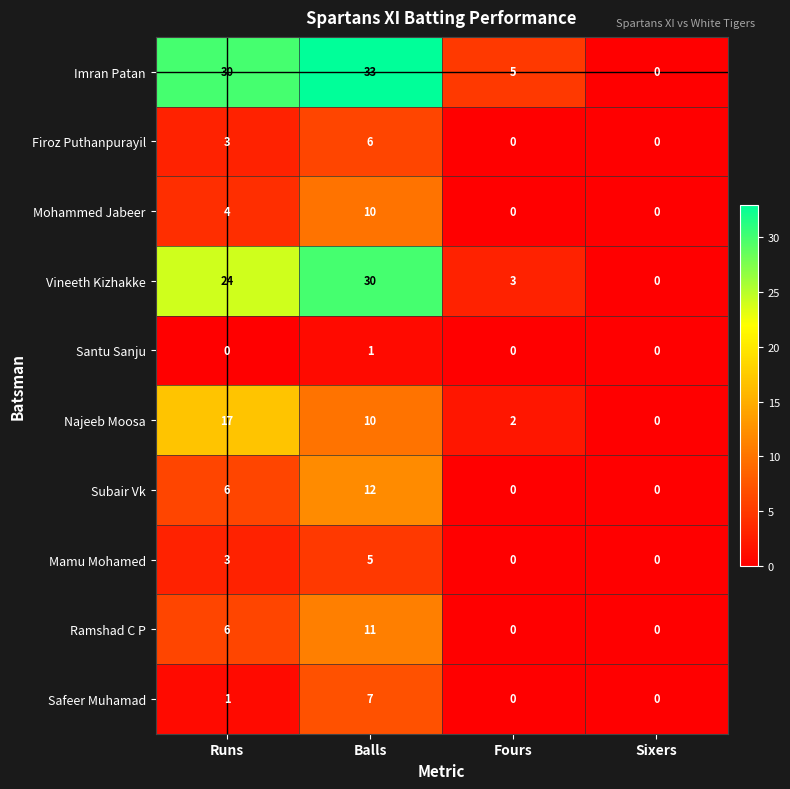

The value of Ramshad C P at Fours is 0. True or false?

True